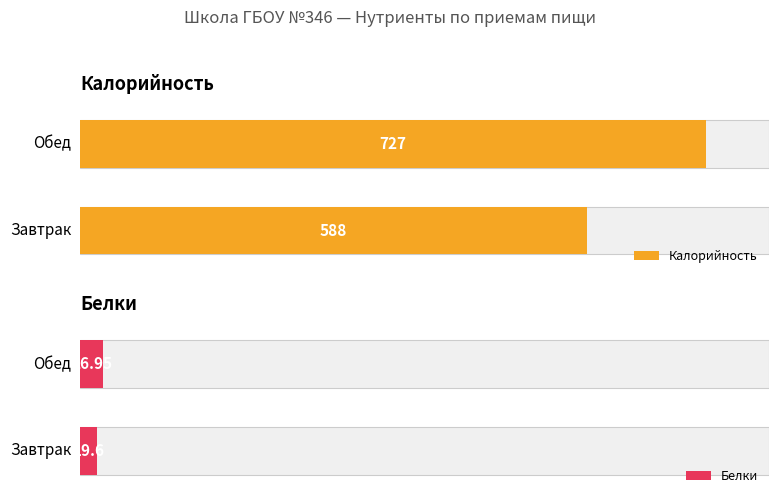

What is the difference between the highest and lowest values at Завтрак?

568.4